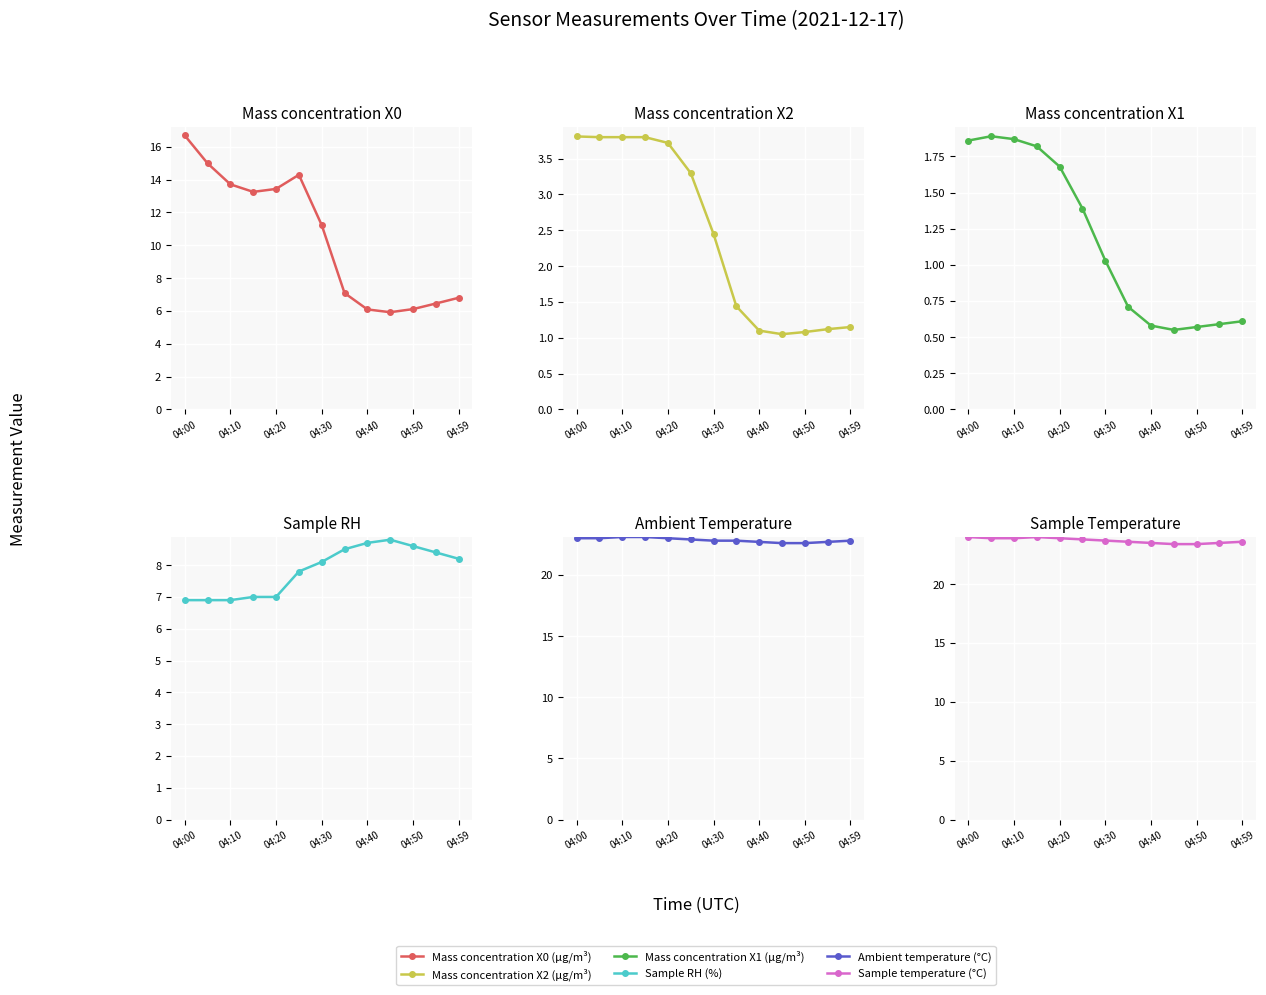

Read the Mass concentration X1 (μg/m³) value at 7.

0.7